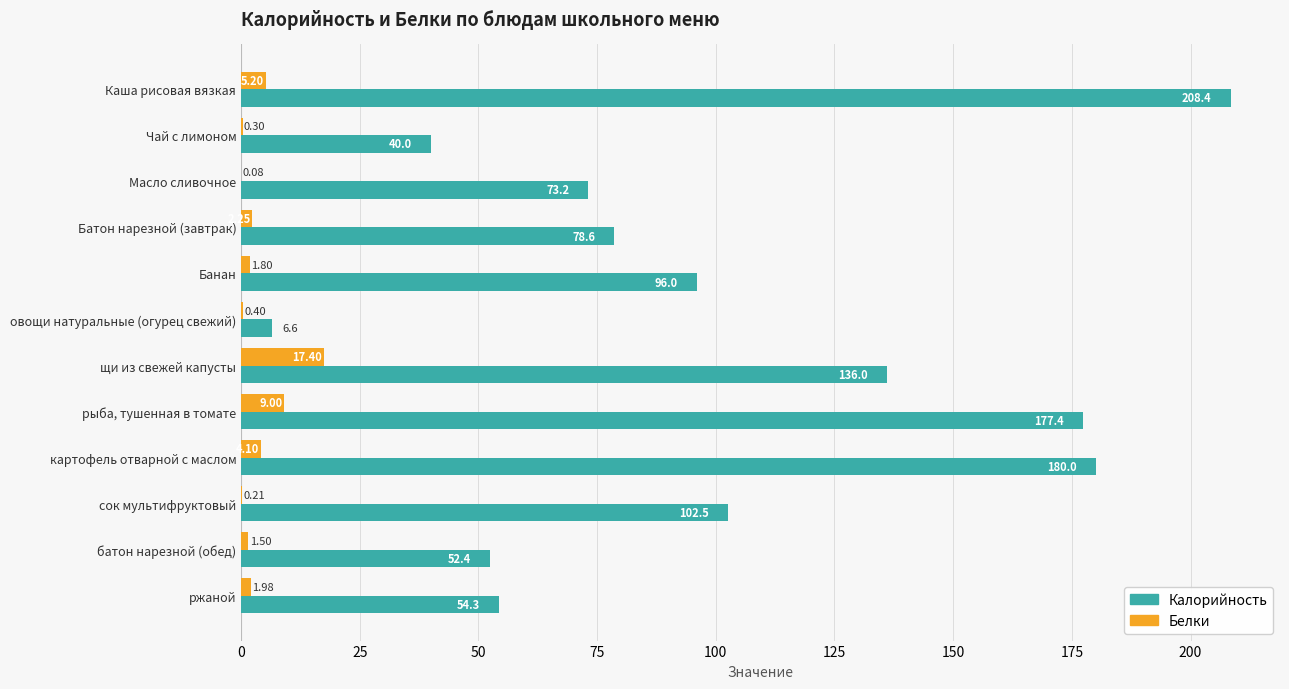

Where is Калорийность nearest to the value 107?

сок мультифруктовый